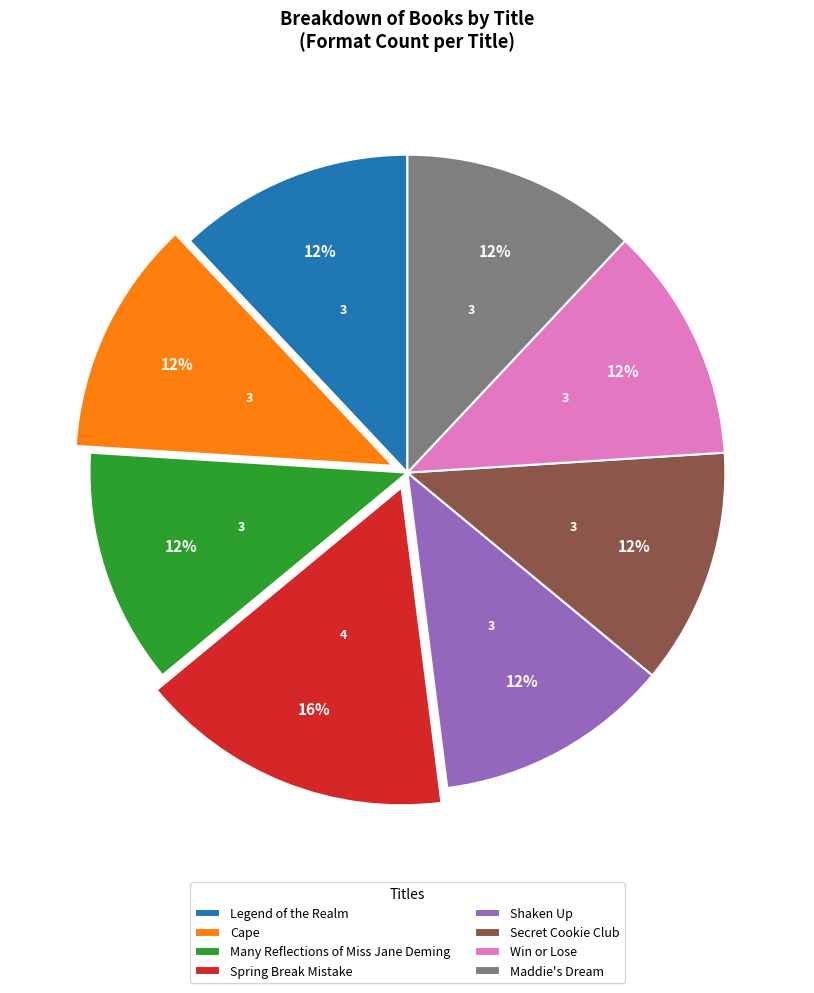

Is the sum of Legend of the Realm and Secret Cookie Club greater than half?

No